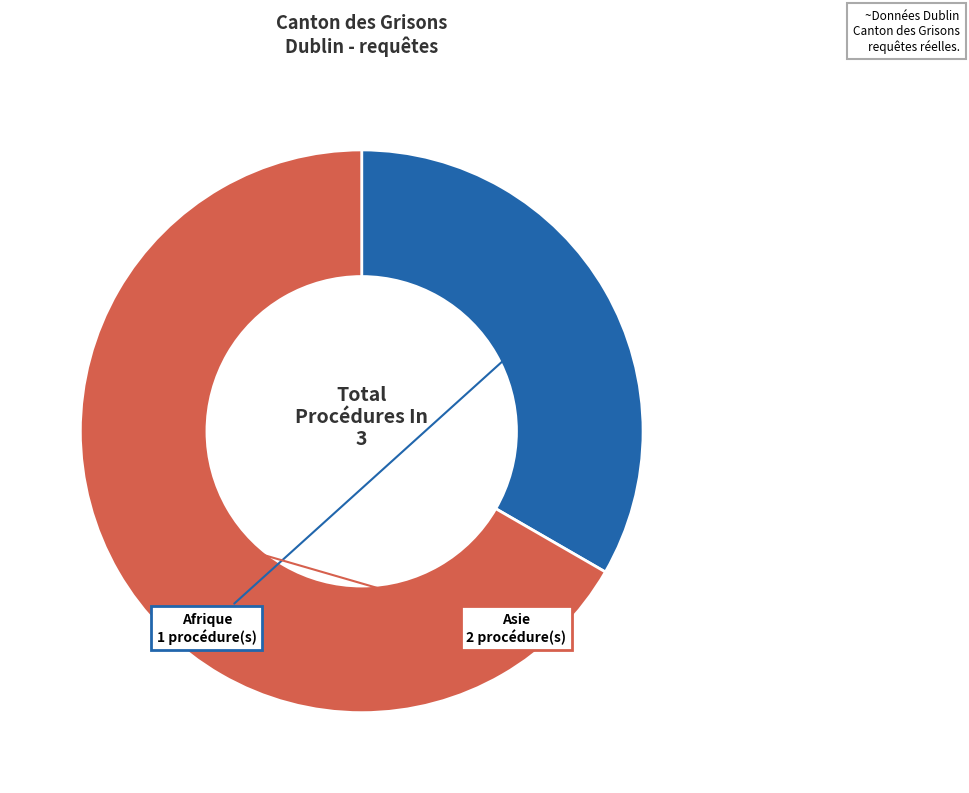

Does any single category account for the majority?

Yes